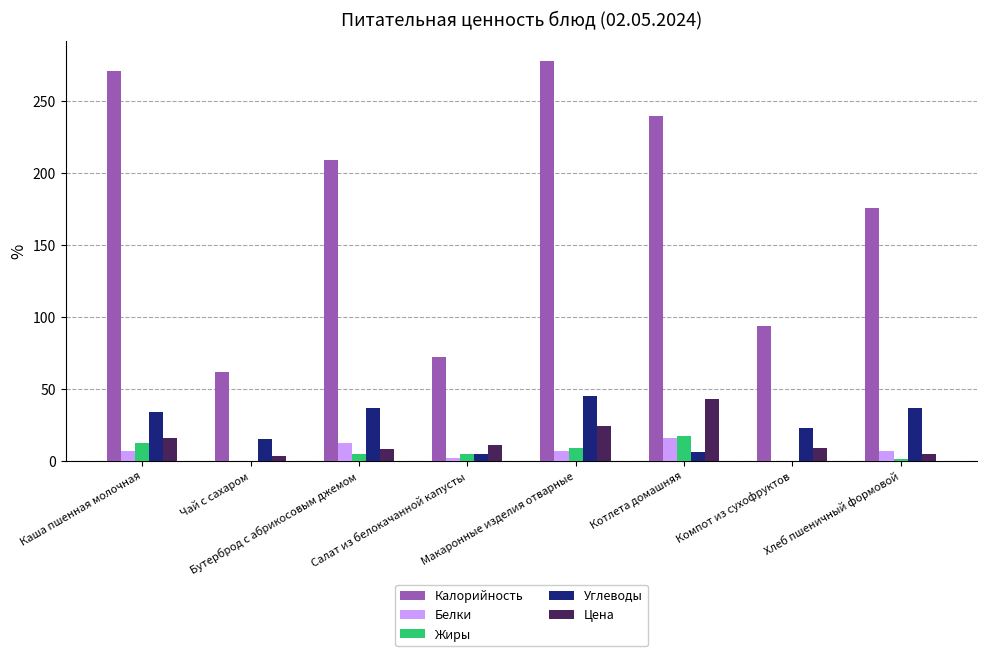

Count the number of data series in this chart.

5